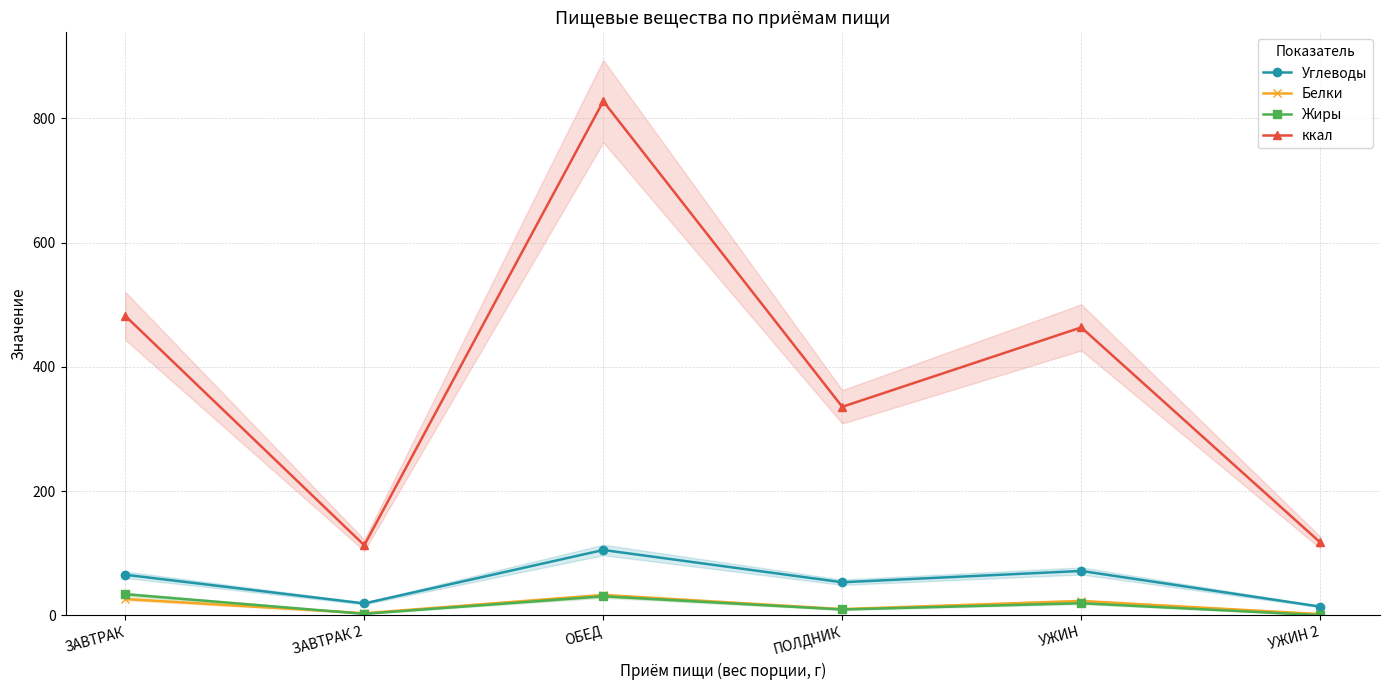

Where is the first local maximum for Жиры?

ОБЕД